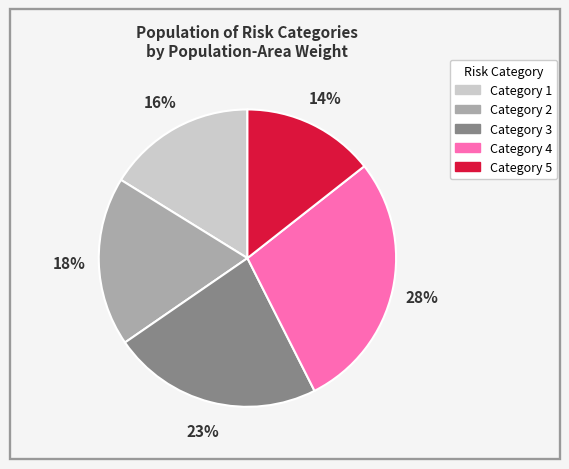

To the nearest percent, what is the difference between the largest and smallest slice percentages?

14%